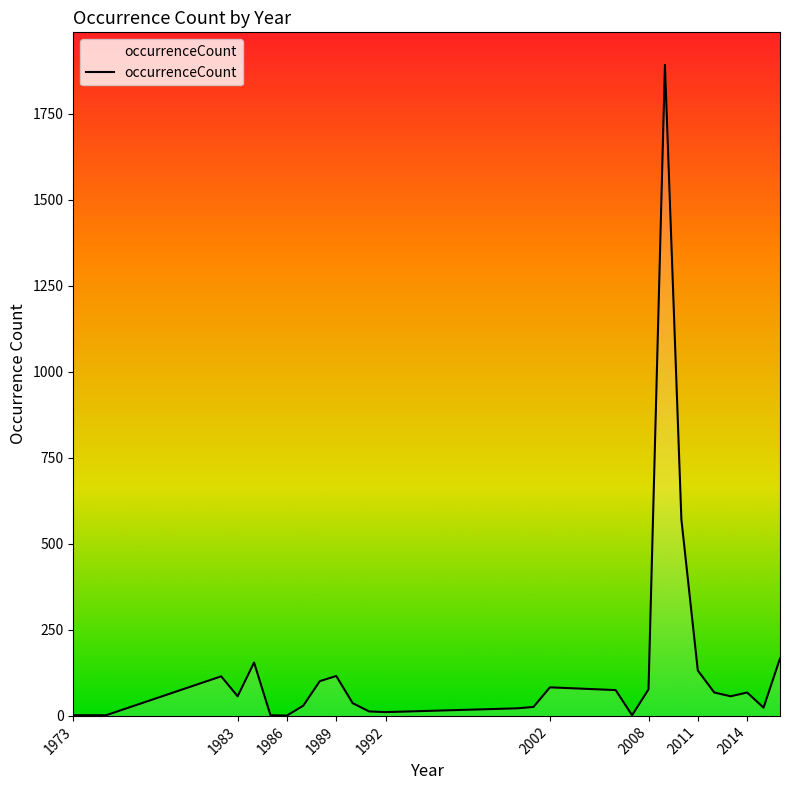

What is the greatest value displayed?

1892